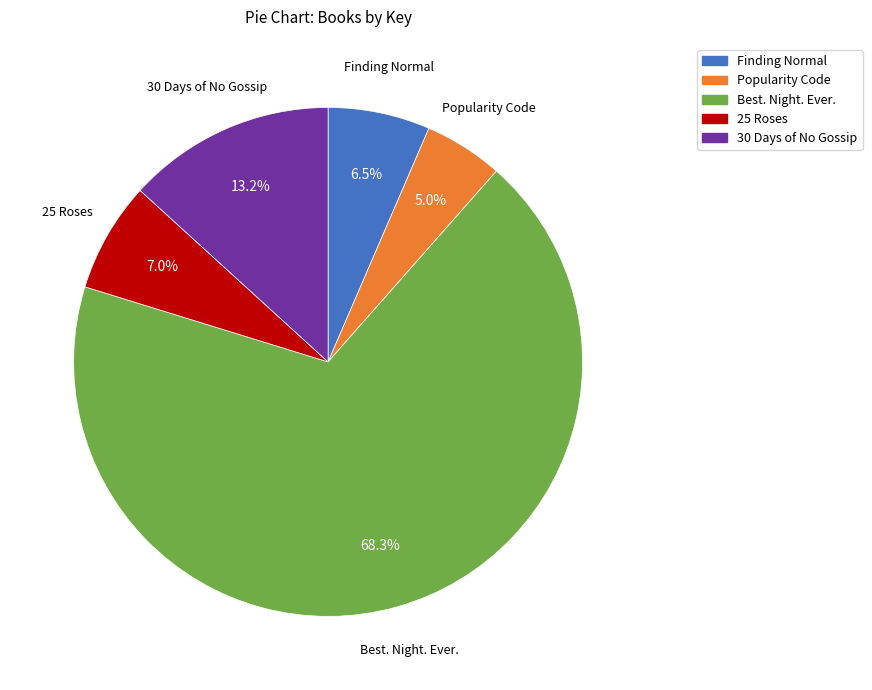

True or false: 30 Days of No Gossip accounts for 19% of the total.

False